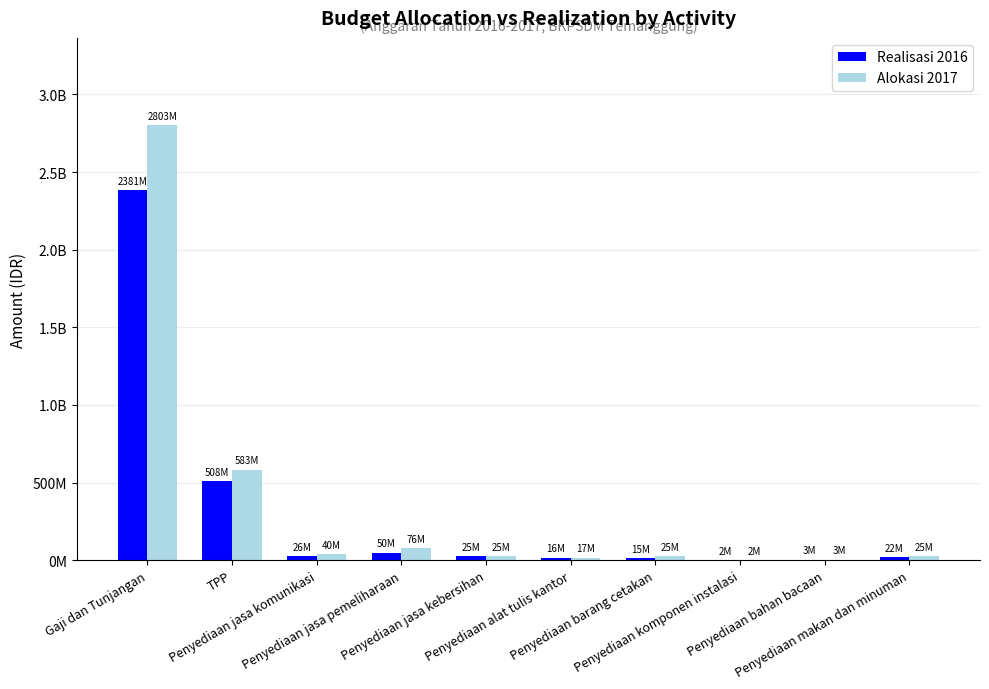

What are all the series names shown in the legend?

Realisasi 2016, Alokasi 2017